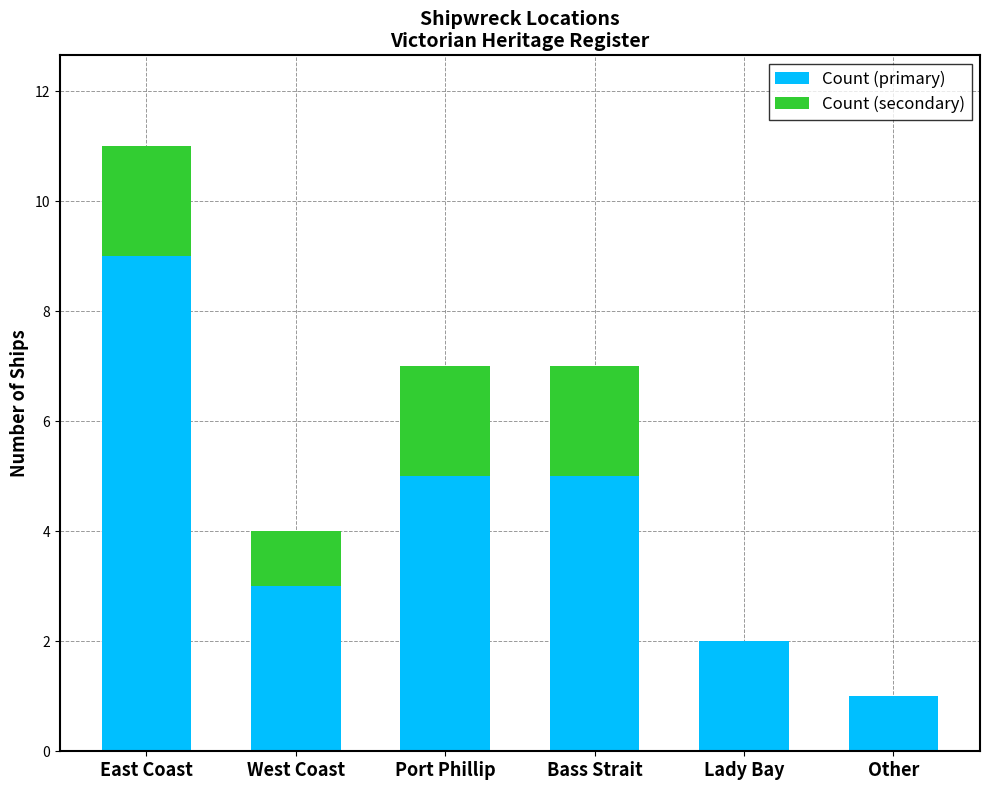

Reading left to right, transcribe the values for Count (primary).

East Coast=9	West Coast=3	Port Phillip=5	Bass Strait=5	Lady Bay=2	Other=1